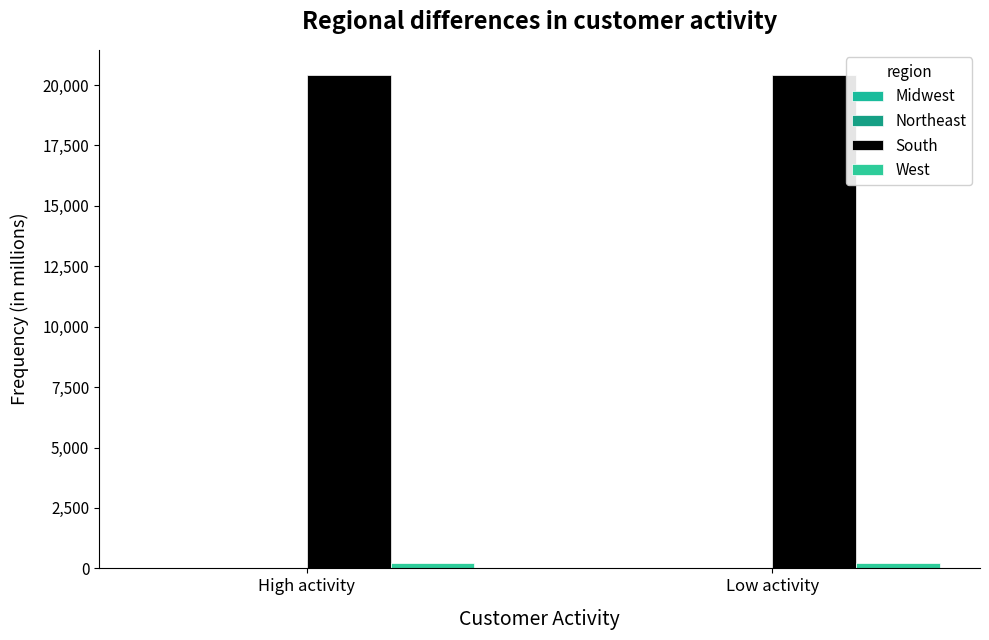

What is the difference between the maximum and minimum values in the Northeast series?

0.1